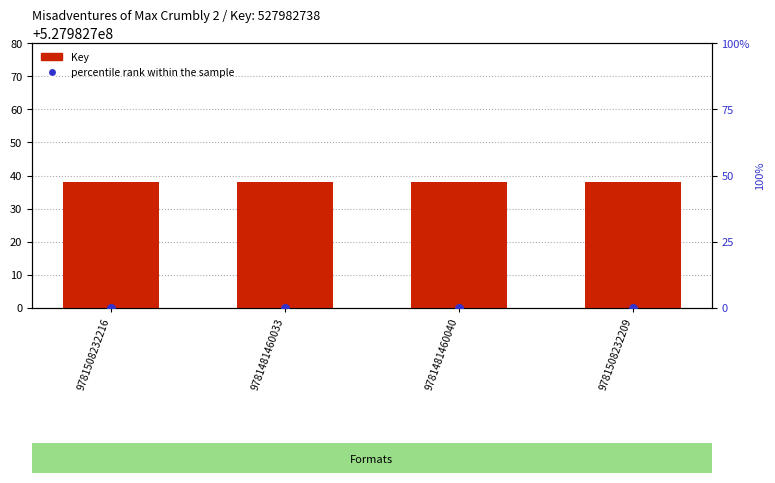

What is the total value across all series at 9781508232216?

527982738